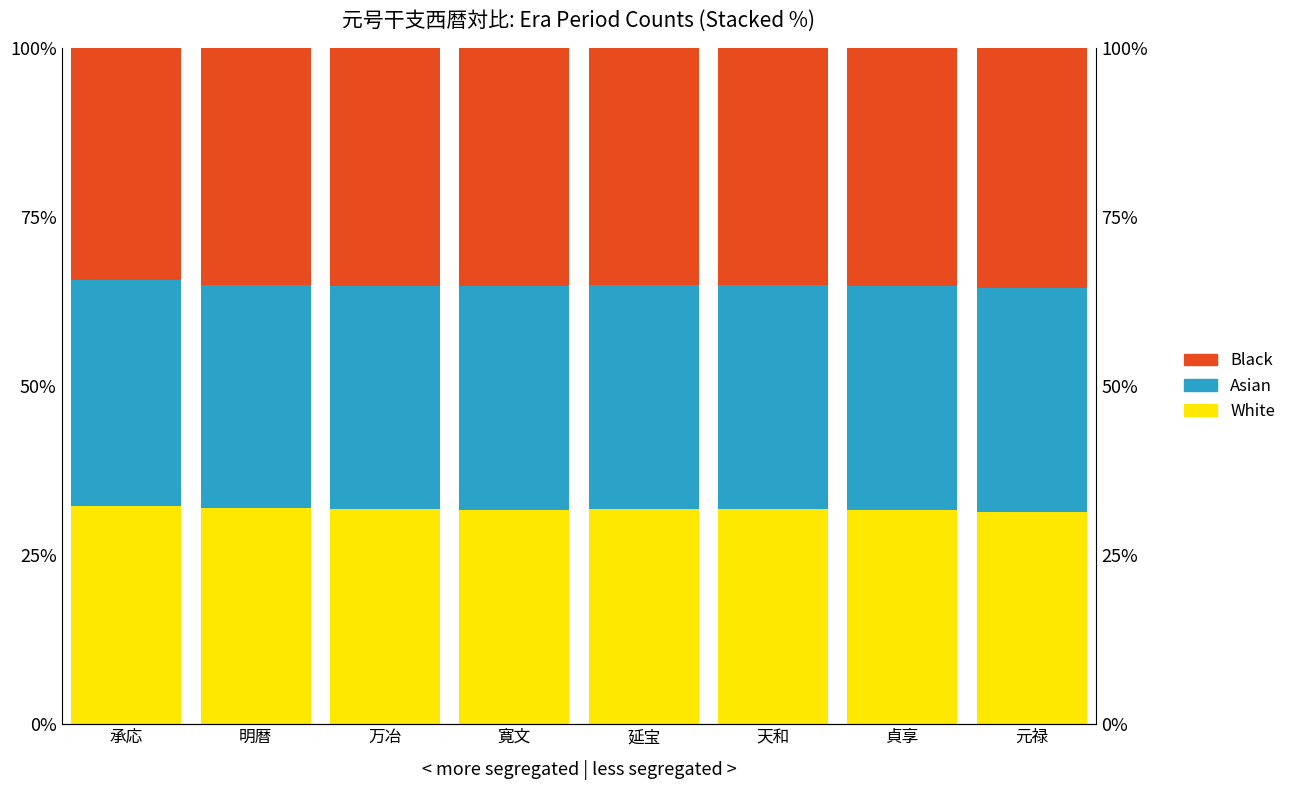

How many distinct data groups are displayed?

3